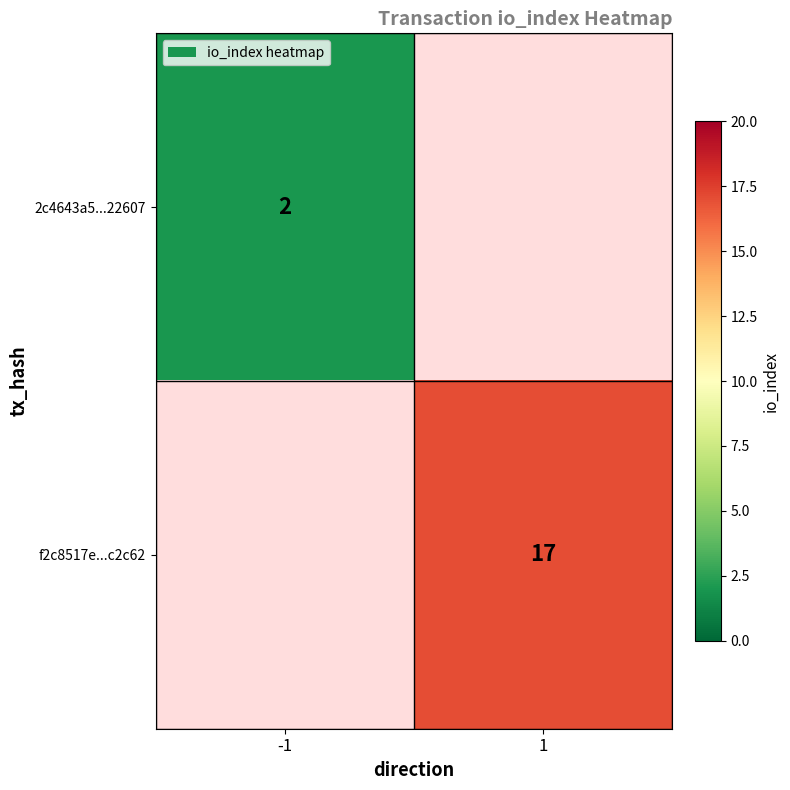

How many series are shown in this chart?

2